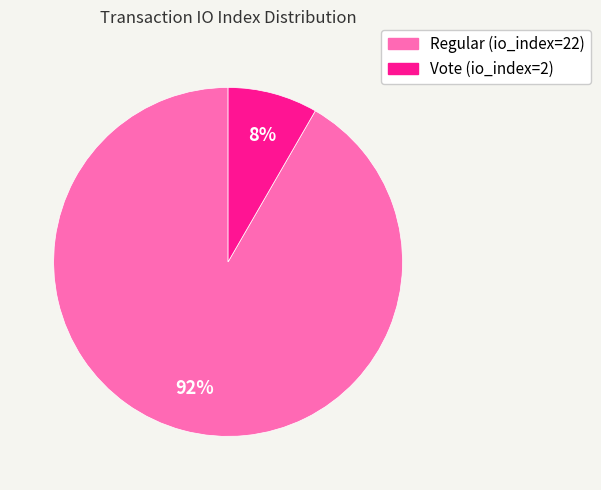

Is Vote (io_index=2) the majority of the pie?

No